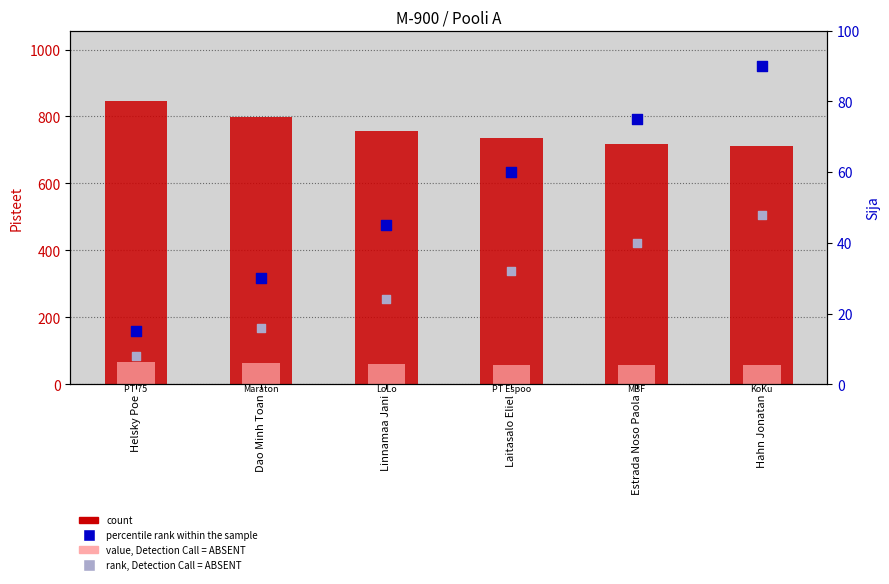

Which series reaches the maximum Y coordinate?

count